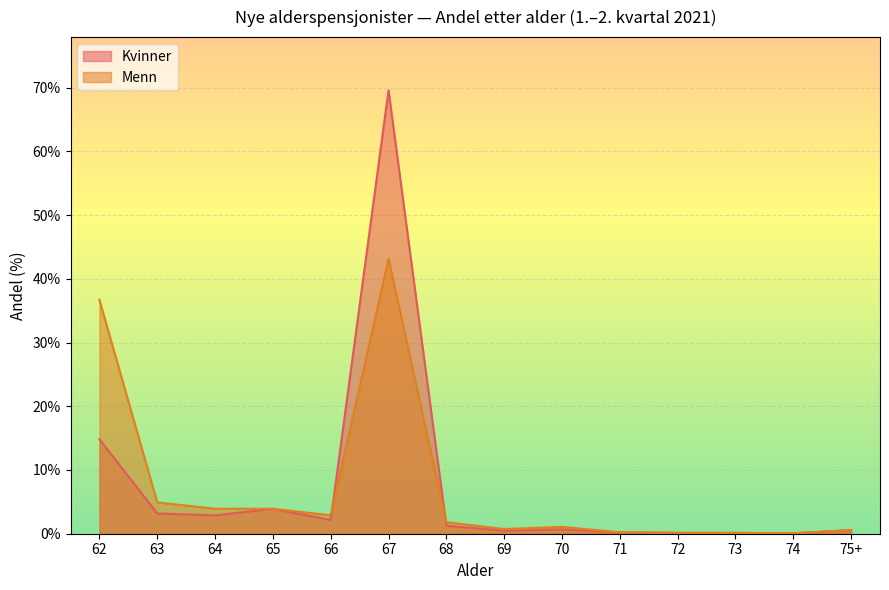

Reading right to left, transcribe all the data shown in this chart.

Kvinner: 75+=0.0	74=0.0	73=0.0	72=0.0	71=0.0	70=0.0	69=0.0	68=0.0	67=0.7	66=0.0	65=0.0	64=0.0	63=0.0	62=0.1
Menn: 75+=0.0	74=0.0	73=0.0	72=0.0	71=0.0	70=0.0	69=0.0	68=0.0	67=0.4	66=0.0	65=0.0	64=0.0	63=0.0	62=0.4